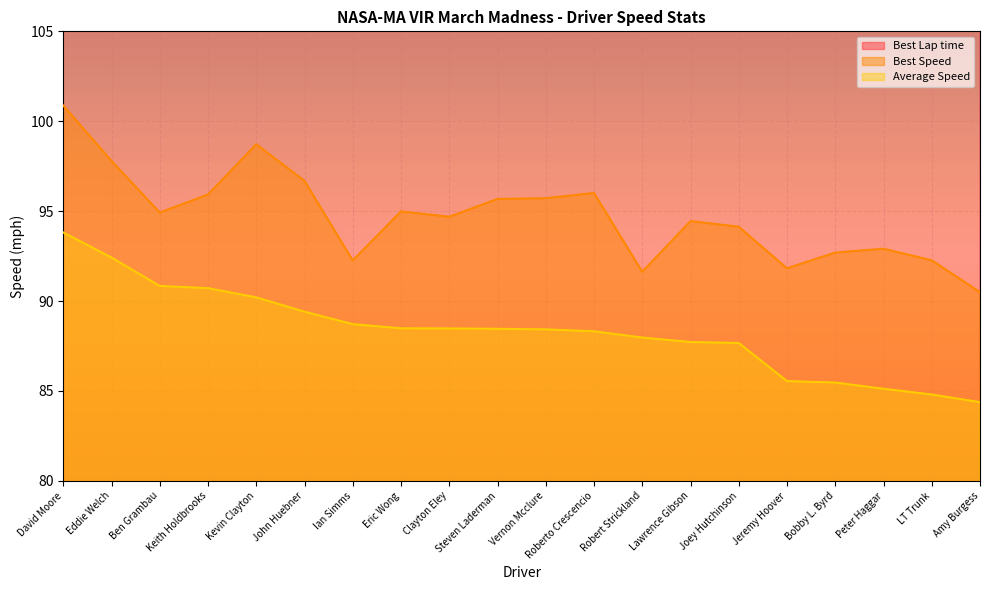

Reading left to right, what are all the values shown in this chart?

Best Lap time: 116.7	120.4	124.0	122.7	119.2	121.8	127.6	123.9	124.3	123.0	123.0	122.6	128.5	124.6	125.1	128.2	127.0	126.7	127.6	130.1
Best Speed: 100.9	97.8	94.9	95.9	98.7	96.7	92.3	95.0	94.7	95.7	95.7	96.0	91.6	94.4	94.1	91.8	92.7	92.9	92.3	90.5
Average Speed: 93.8	92.4	90.8	90.7	90.2	89.4	88.7	88.5	88.5	88.5	88.4	88.3	88.0	87.7	87.7	85.5	85.5	85.1	84.8	84.4